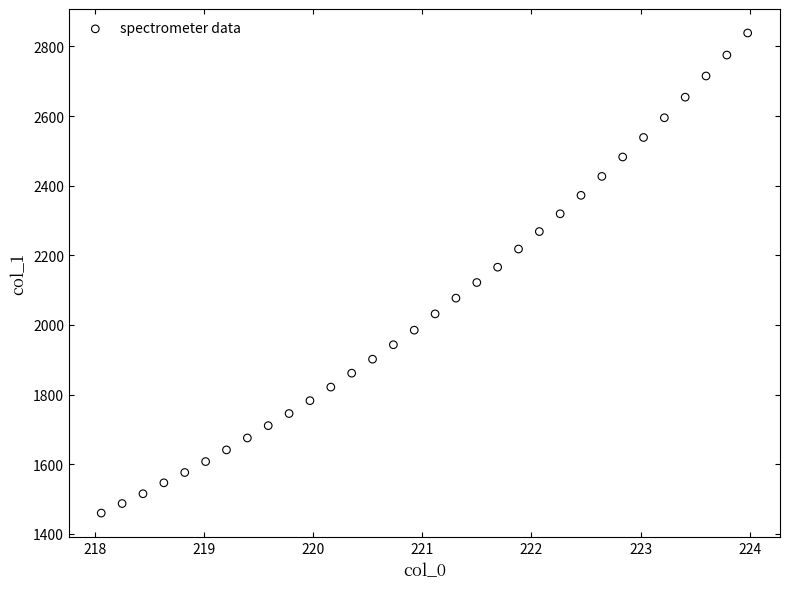

What is the range of X values (max minus min)?

5.9